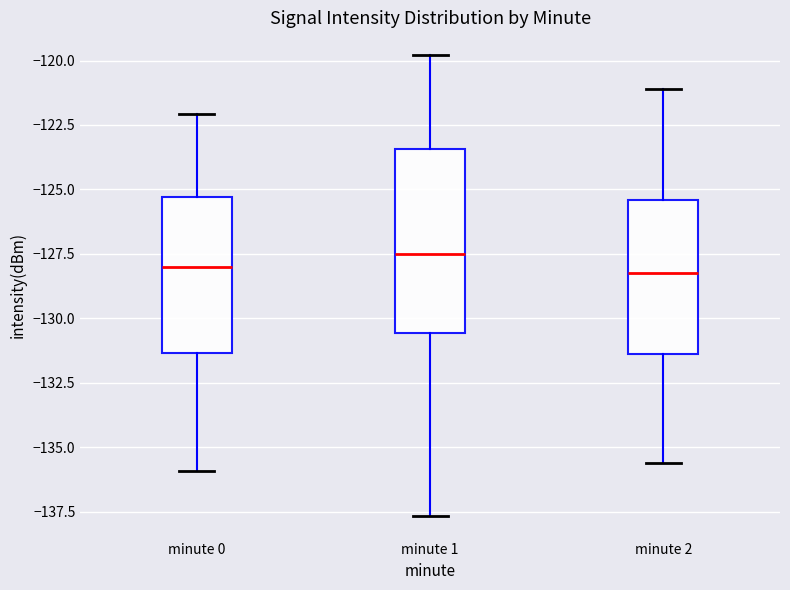

Reading left to right, read every box against the y-axis: the position of its median line, the range the box covers, and the ends of its whiskers. The values are not printed on the chart, so give them approximately, as read against the axis.

minute 0: median -128.0, box -131.5 to -125.5, whiskers -136.0 to -122.0
minute 1: median -127.5, box -130.5 to -123.5, whiskers -137.5 to -120.0
minute 2: median -128.0, box -131.5 to -125.5, whiskers -135.5 to -121.0